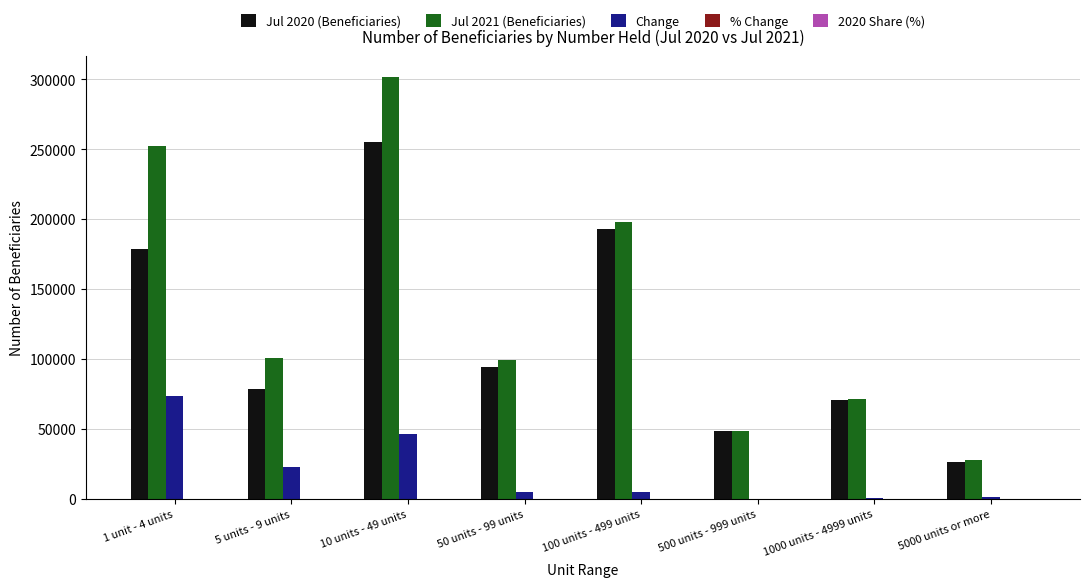

What is the sum of all Jul 2020 (Beneficiaries) values?

944984.0